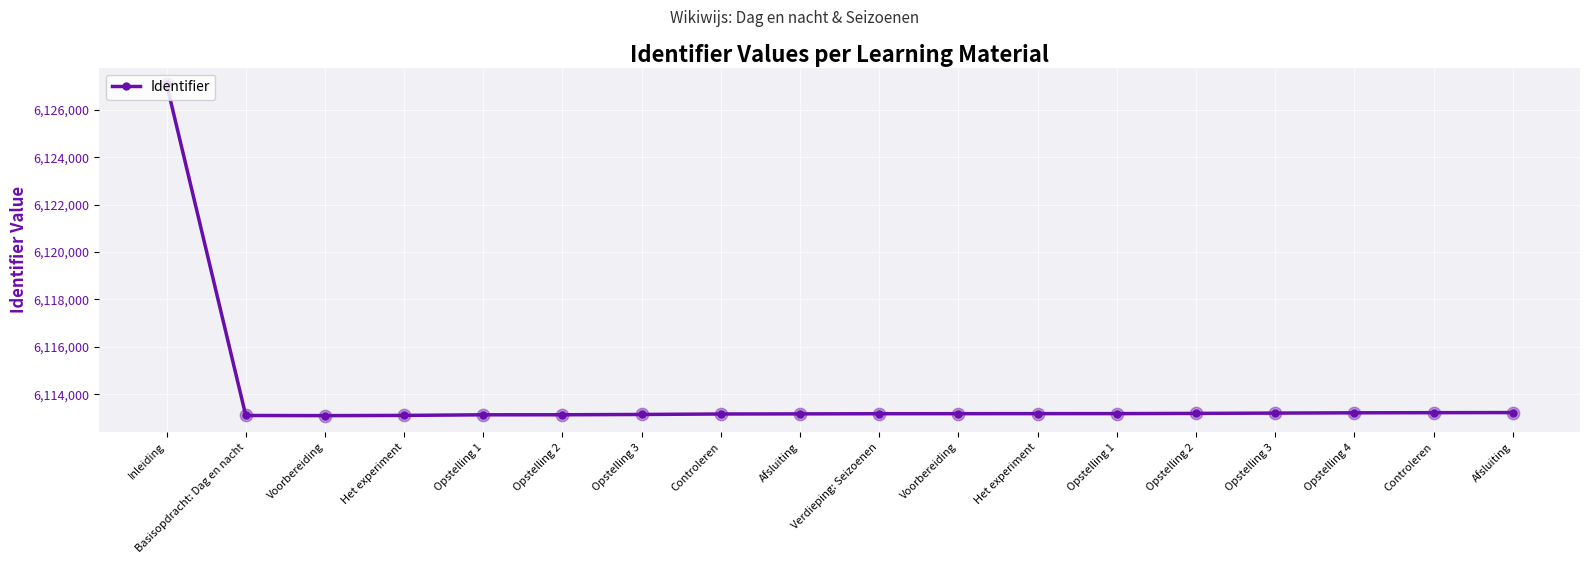

What is the change in value from Controleren to Het experiment?

+15